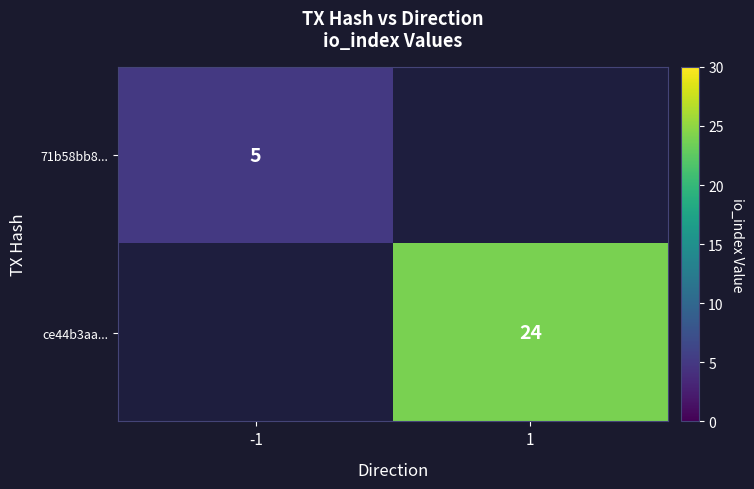

True or false: 71b58bb8... has a value of 5 at -1.

True